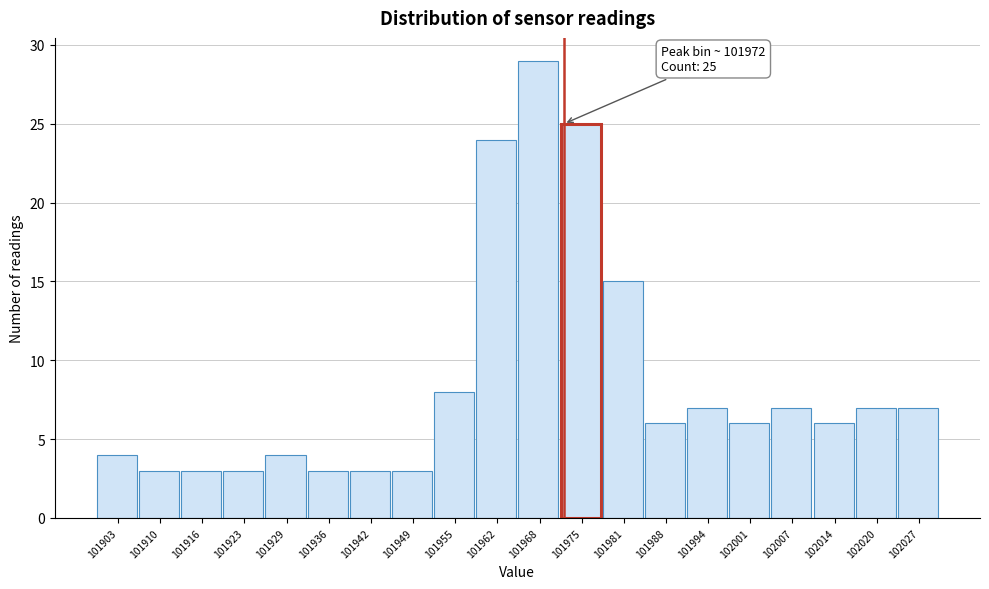

Which range on the x-axis has the tallest bar?

101965.0 to 101971.5